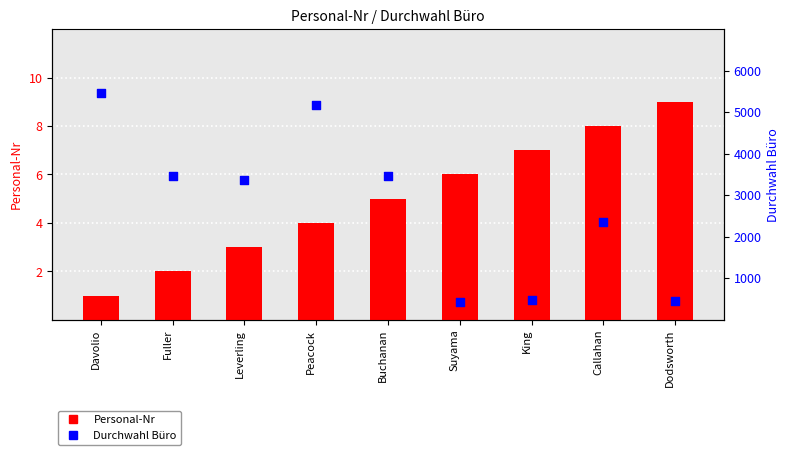

What is the total value across all series at Callahan?

2352